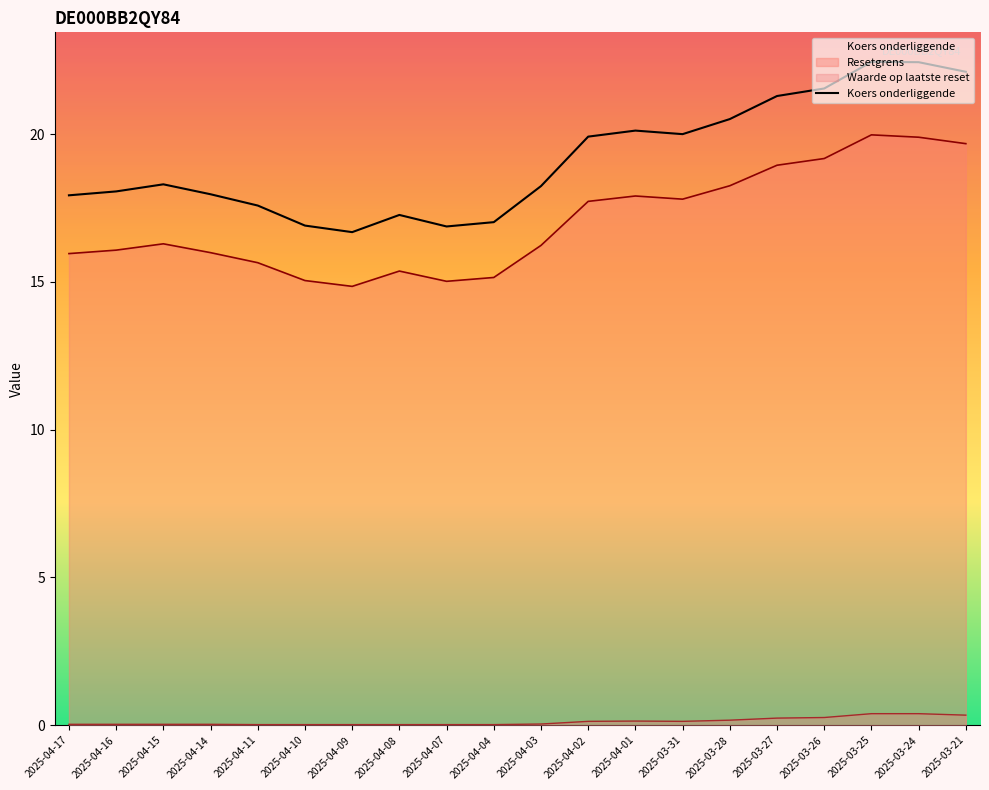

What is the sum of all values?

383.2